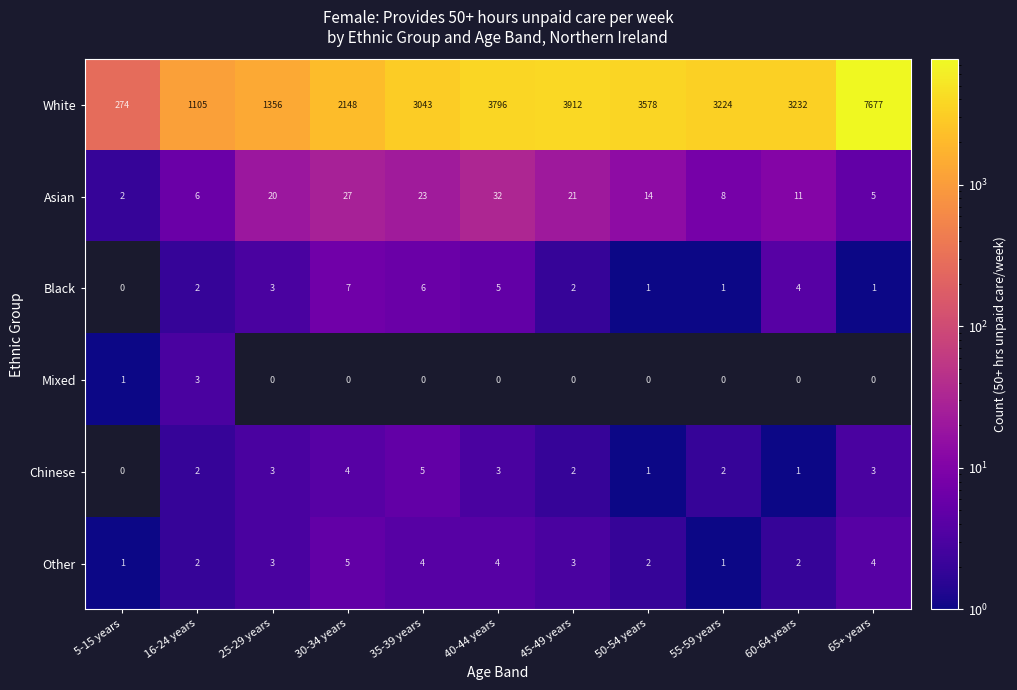

At how many categories does at least one series exceed 292?

10